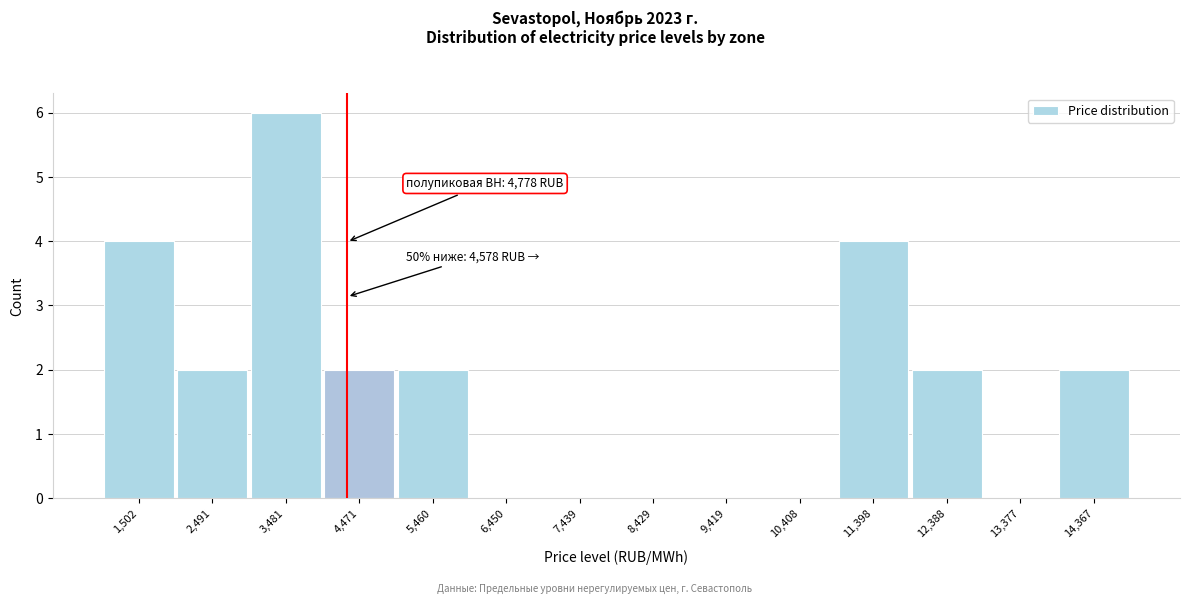

Reading left to right, transcribe all the data shown in this chart.

1,502=4	2,491=2	3,481=6	4,471=2	5,460=2	6,450=0	7,439=0	8,429=0	9,419=0	10,408=0	11,398=4	12,388=2	13,377=0	14,367=2